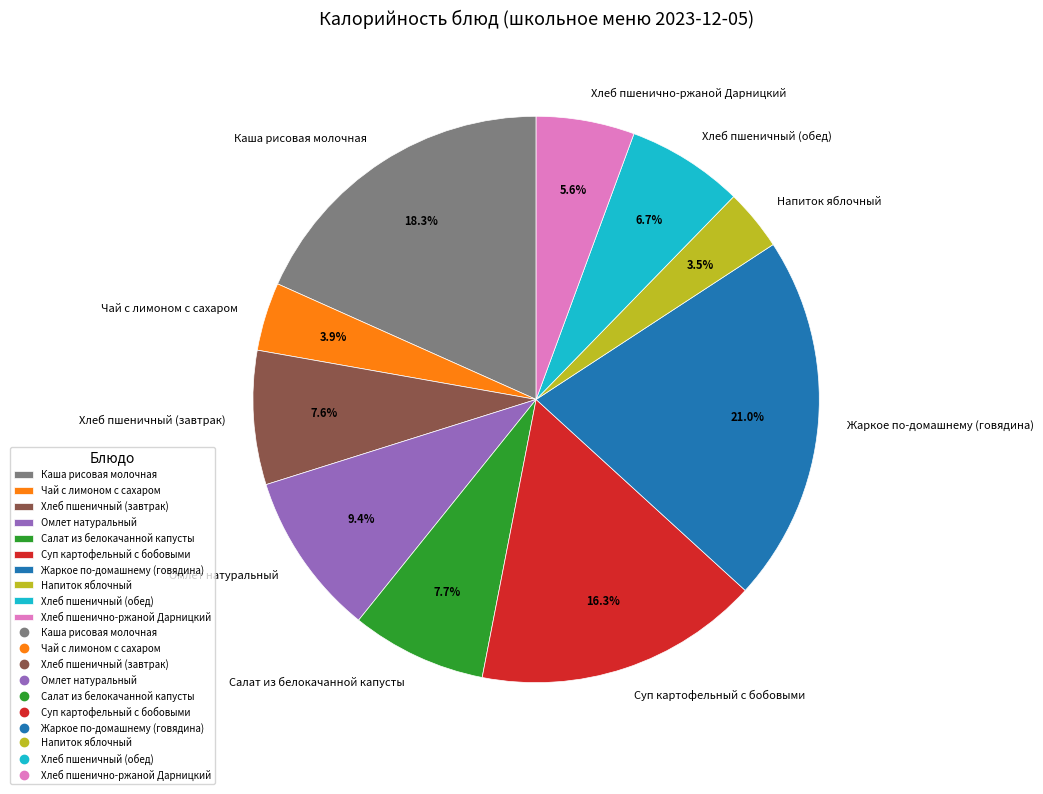

Approximately how many times larger is the value at Хлеб пшенично-ржаной Дарницкий compared to Чай с лимоном с сахаром?

1.4